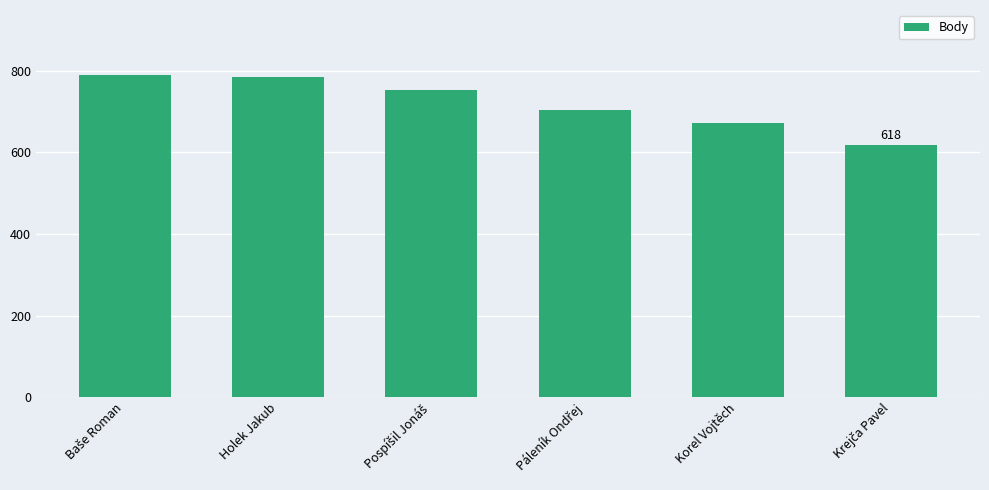

How many values are below 753?

3